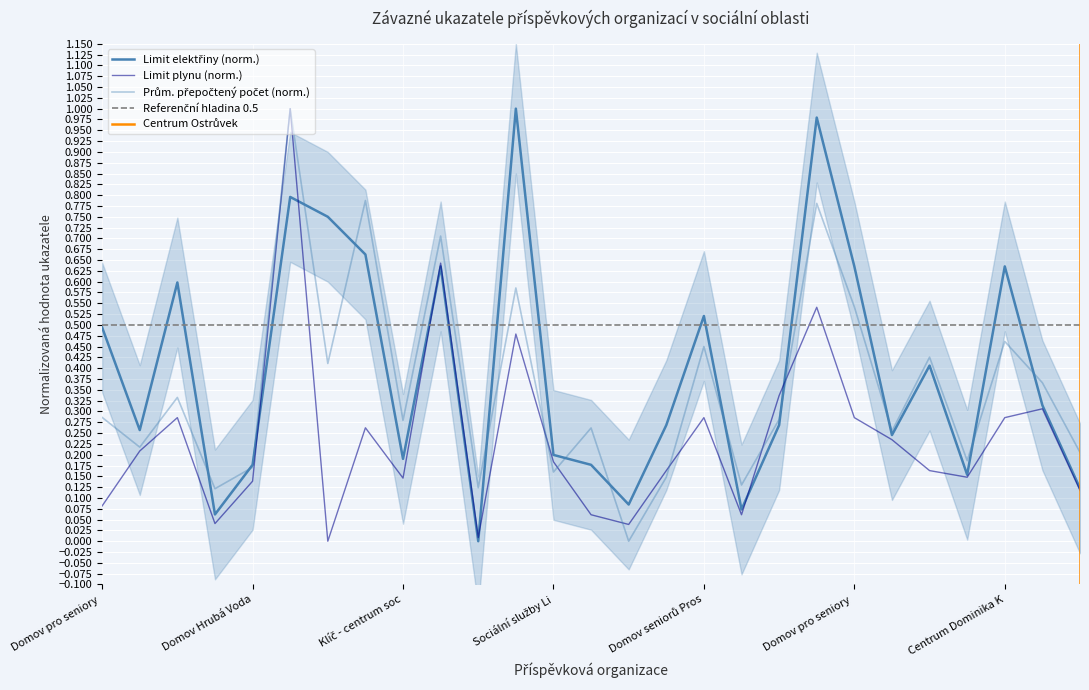

Rank the series by their average value, from lowest to highest.

Limit plynu (tis. m3), Průměrný přepočtený počet, Limit elektřiny (tis. kWh)